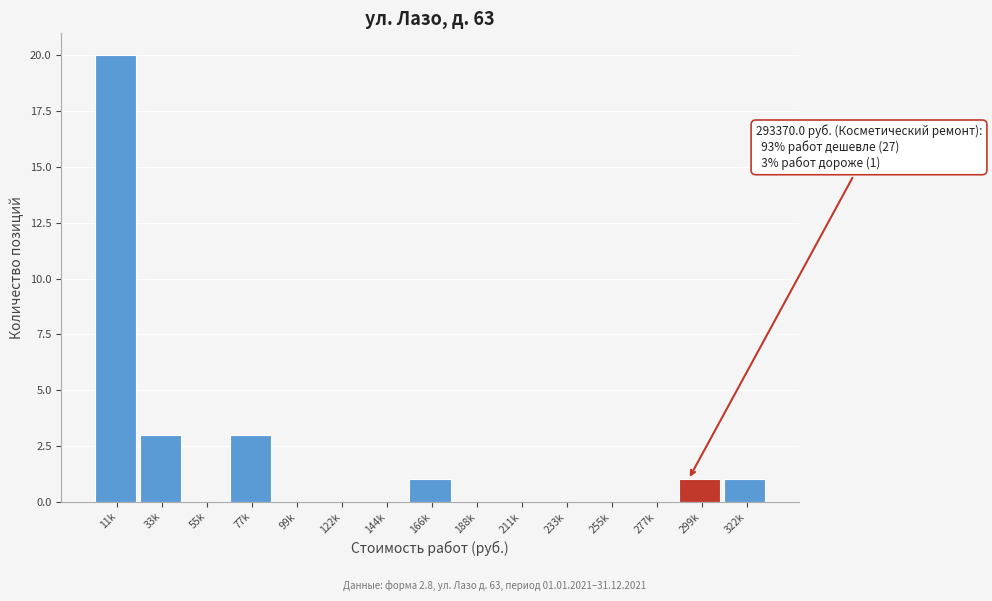

Reading right to left, extract all data points from this chart.

322k=1	299k=1	277k=0	255k=0	233k=0	211k=0	188k=0	166k=1	144k=0	122k=0	99k=0	77k=3	55k=0	33k=3	11k=20